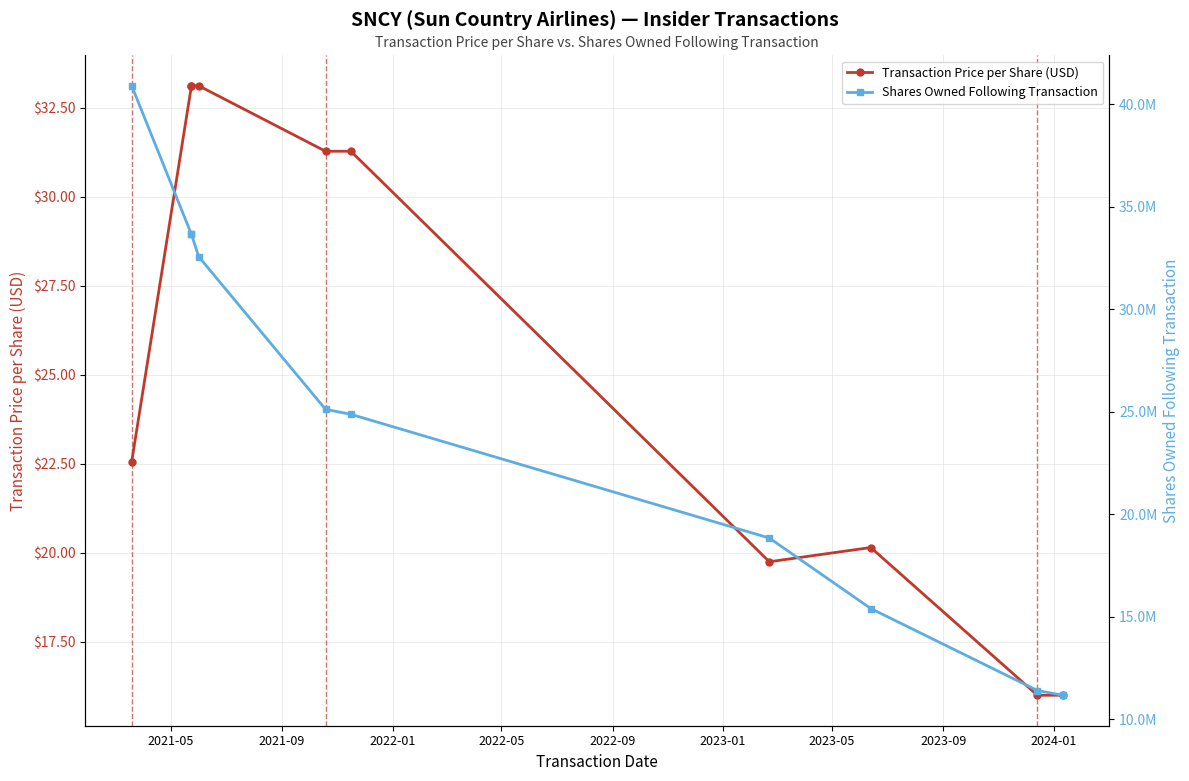

True or false: Transaction Price per Share (USD) has more than 2 points higher than both neighbors.

False